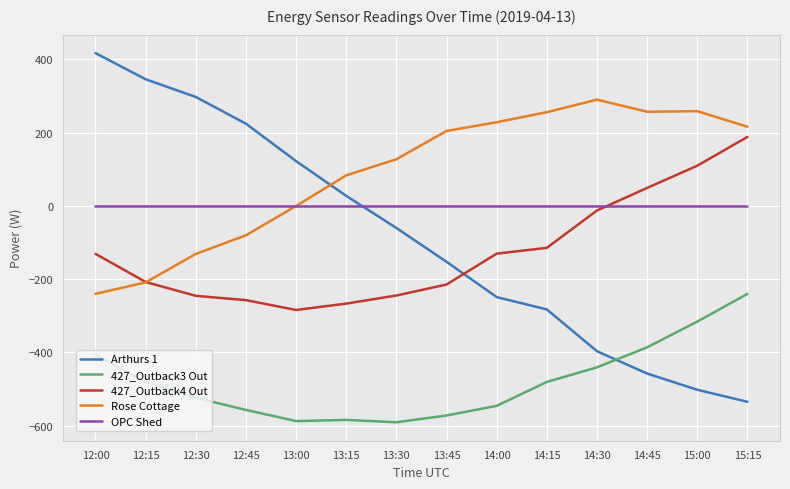

The 427_Outback4 Out series shows -370.0 at 12:15. True or false?

False